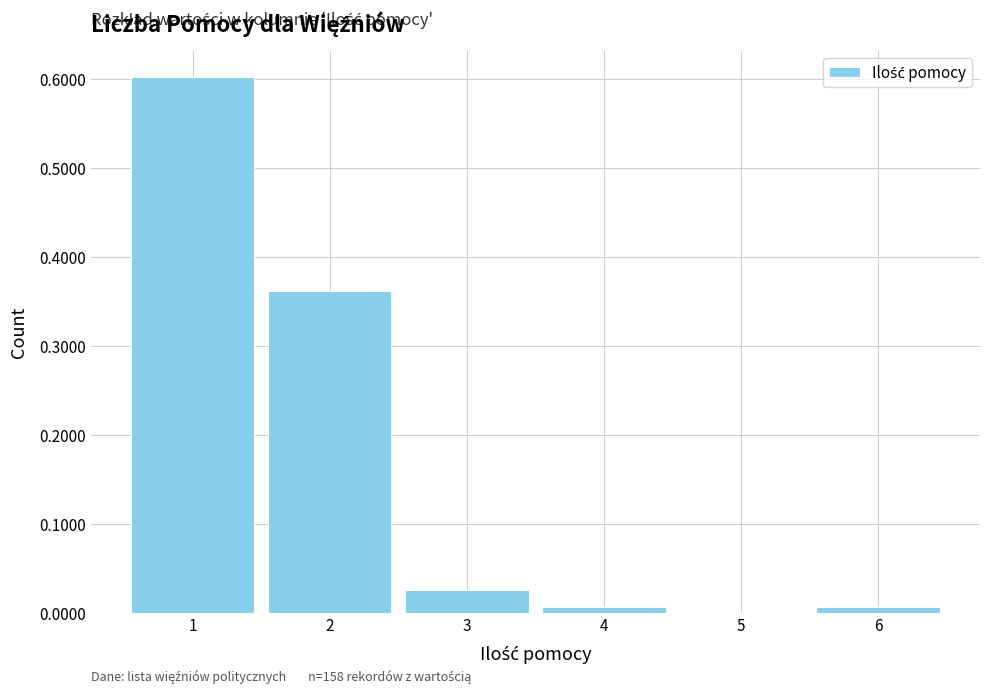

Over which range of the x-axis is the bar tallest?

0.5 to 1.5